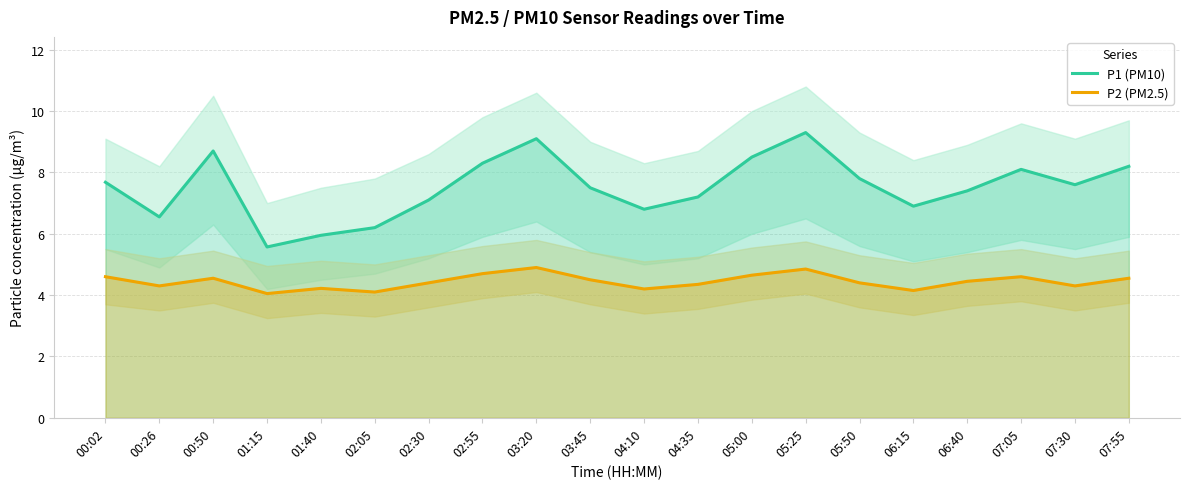

True or false: P2 (PM2.5) and P1 (PM10) intersect in this chart.

False